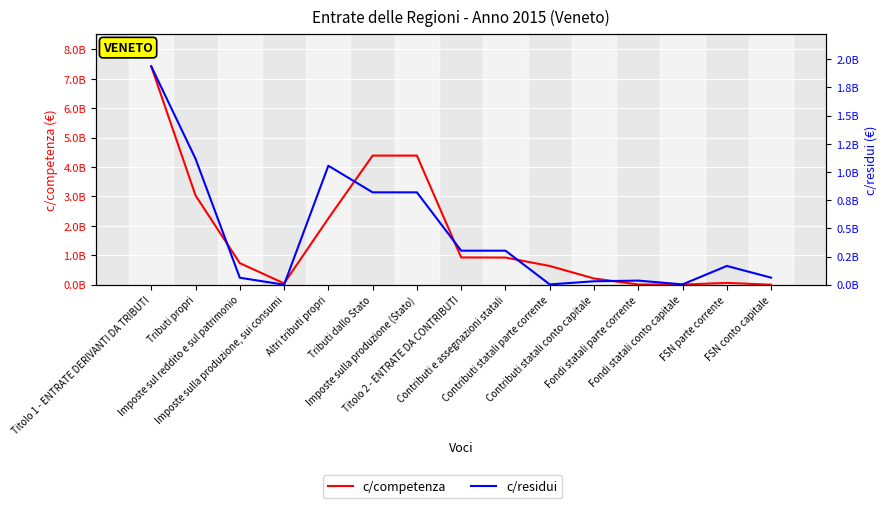

What is the greatest value displayed?

7424901225